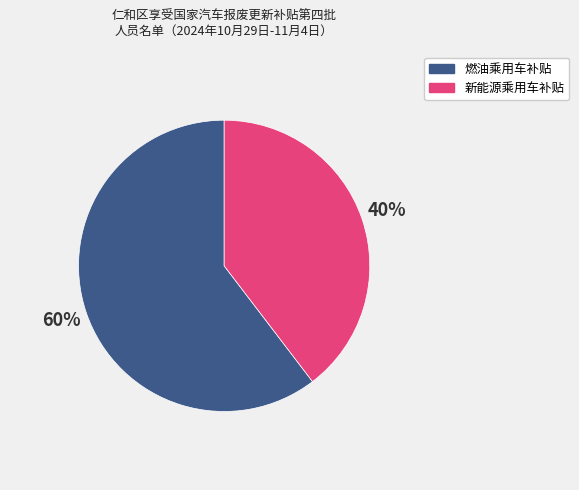

Count the number of slices in the pie.

2